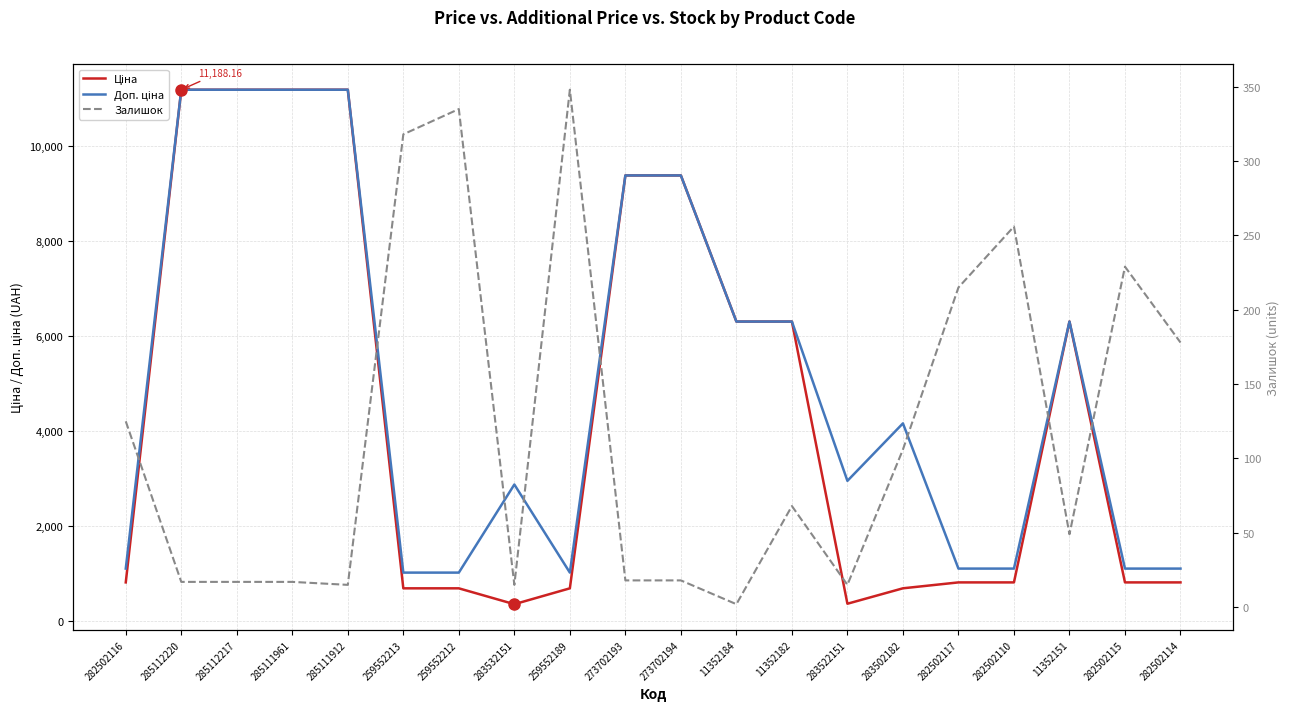

The Ціна series shows 509.5 at 283532151. True or false?

False